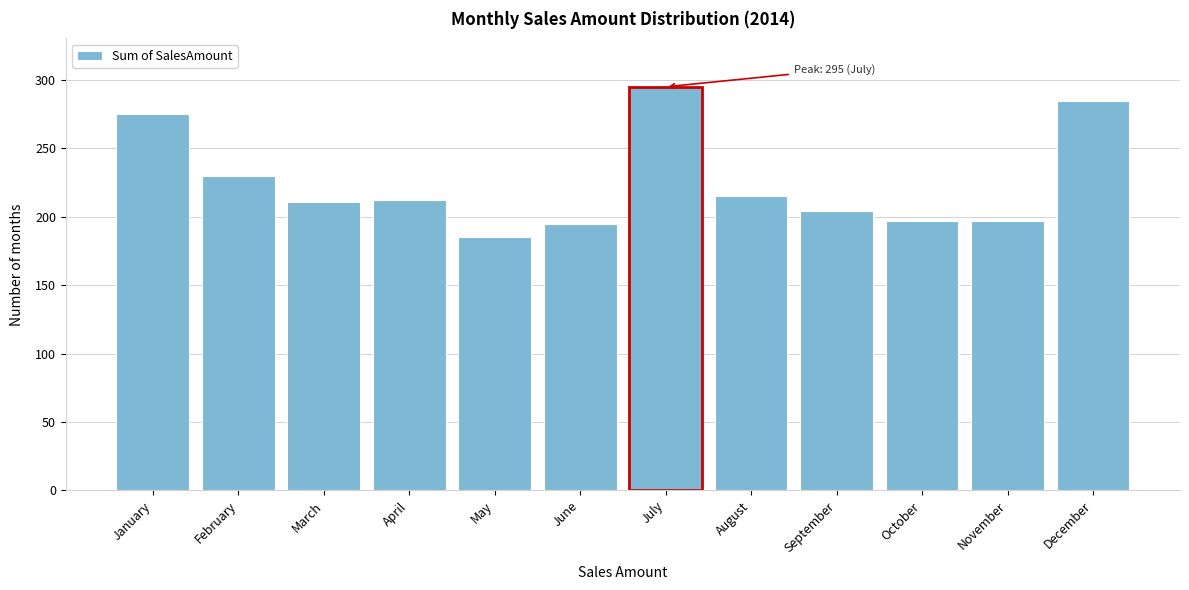

What is the difference between the maximum and minimum values?

110